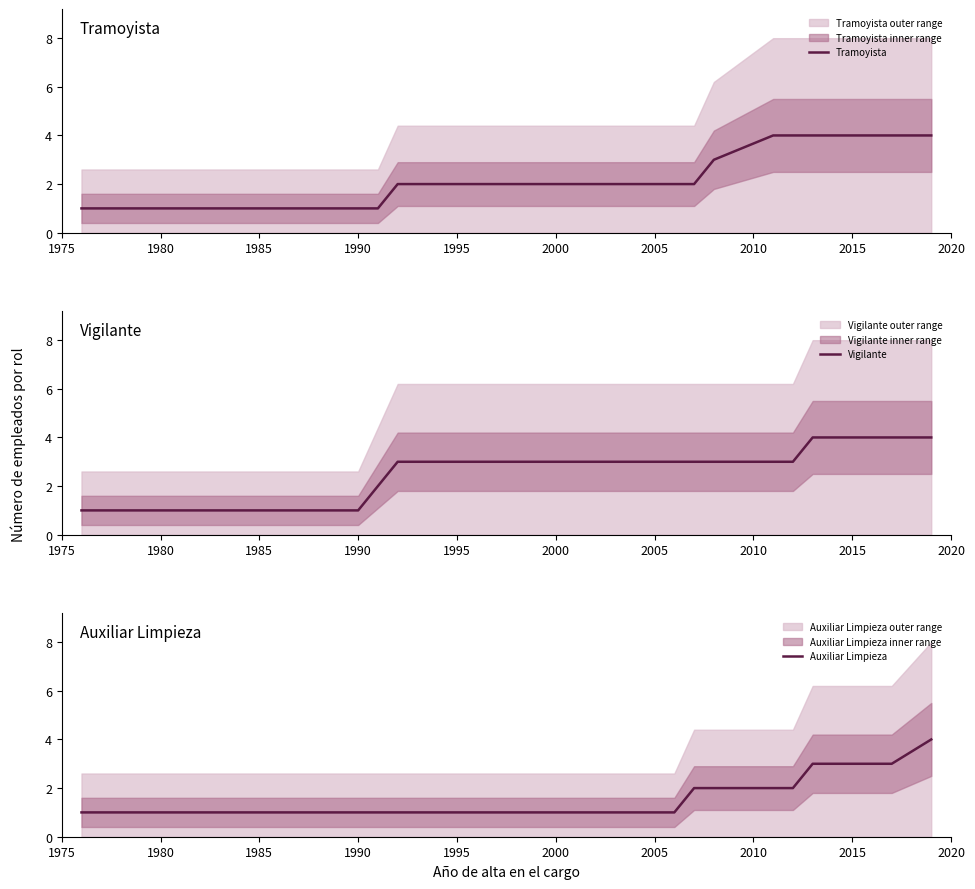

At which label is Vigilante closest to 2?

1995